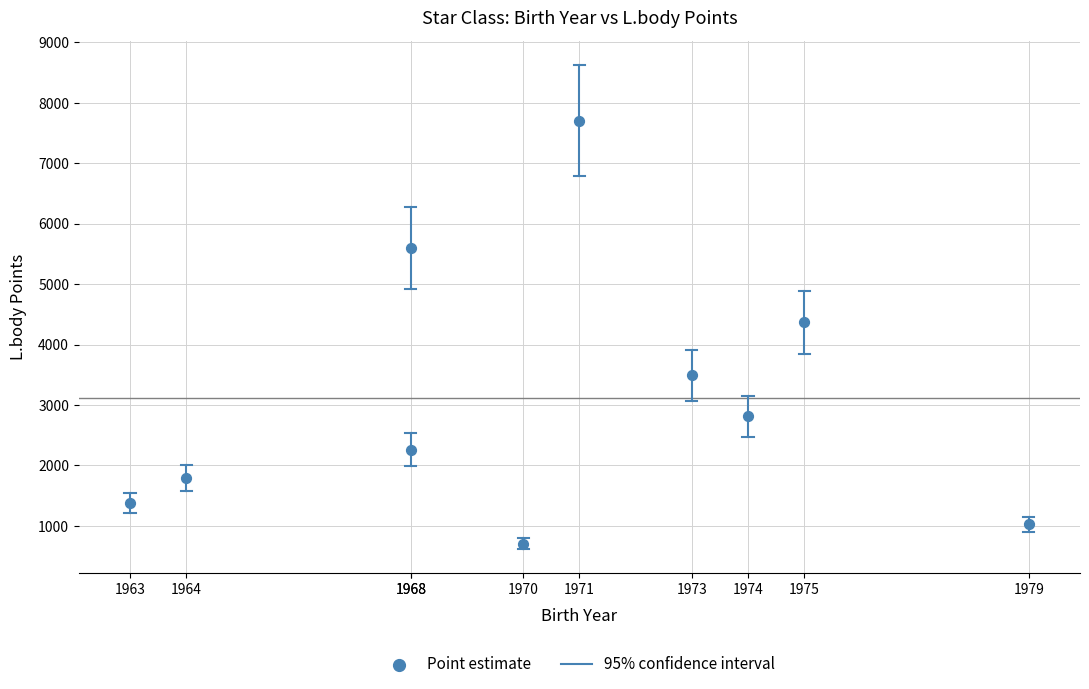

What is the range of X values (max minus min)?

16